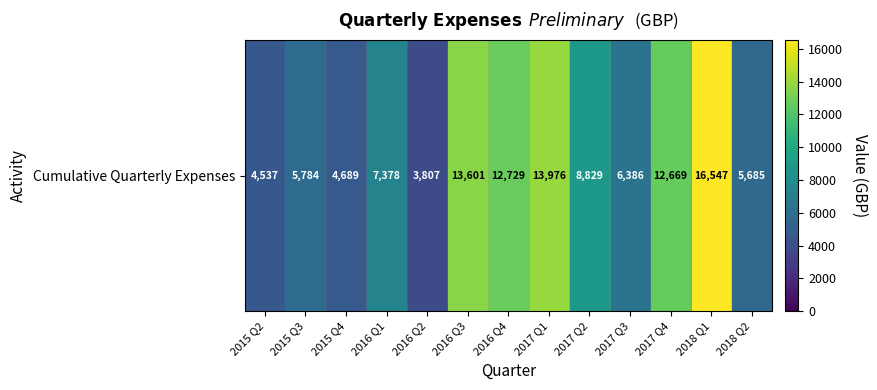

What is the minimum value shown in the chart?

3807.4